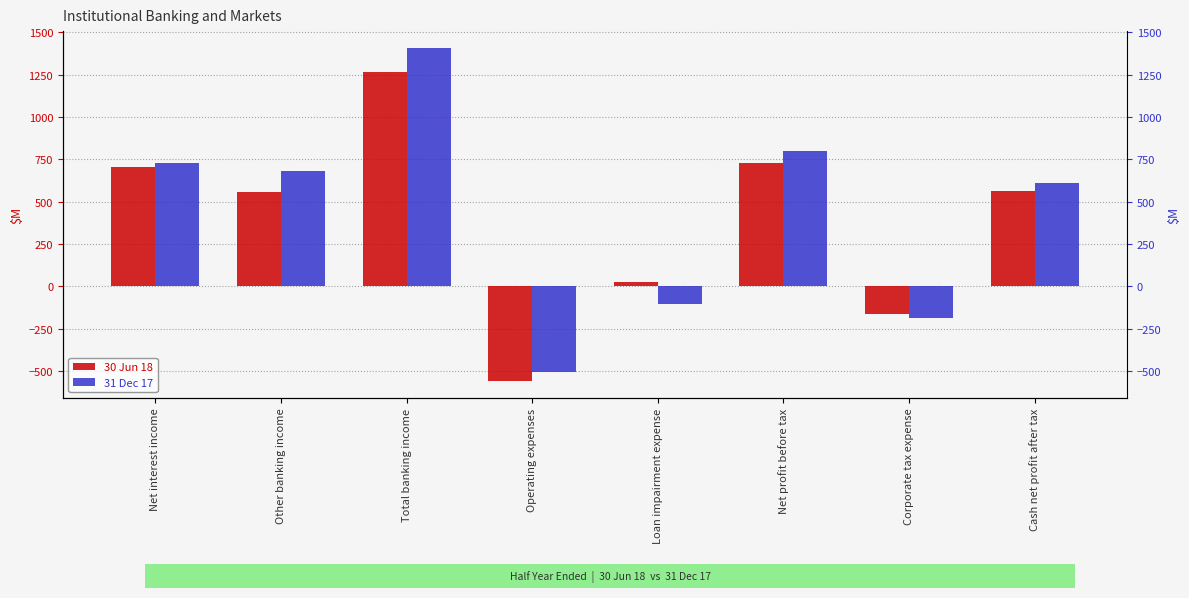

At which label is 31 Dec 17 closest to 451?

Cash net profit after tax